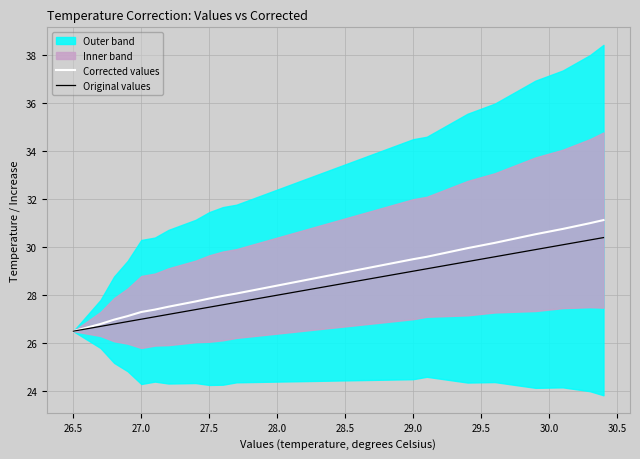

Rank the series by their maximum value, from lowest to highest.

Original values, Corrected values